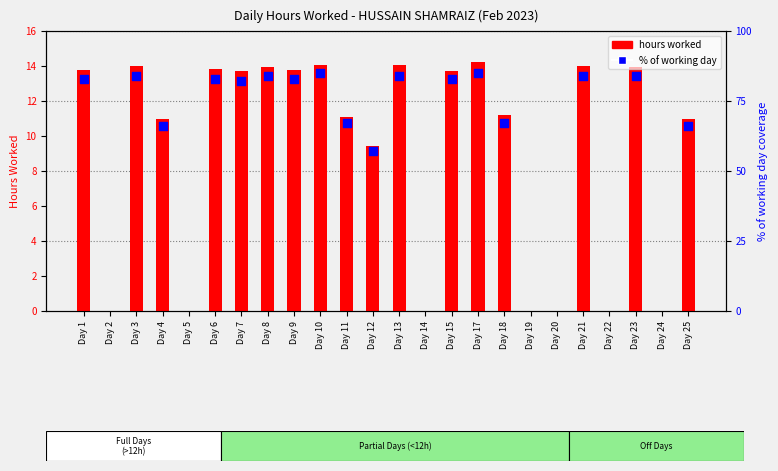

What is the change in value from Day 17 to Day 22?

-14.2